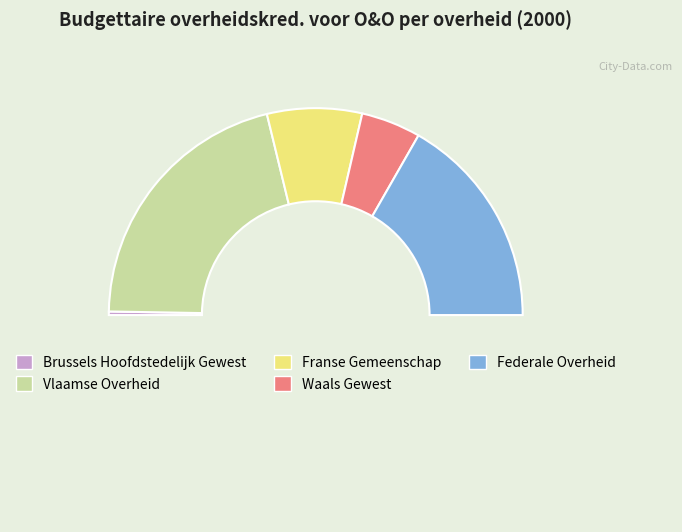

Count the number of slices in the pie.

5